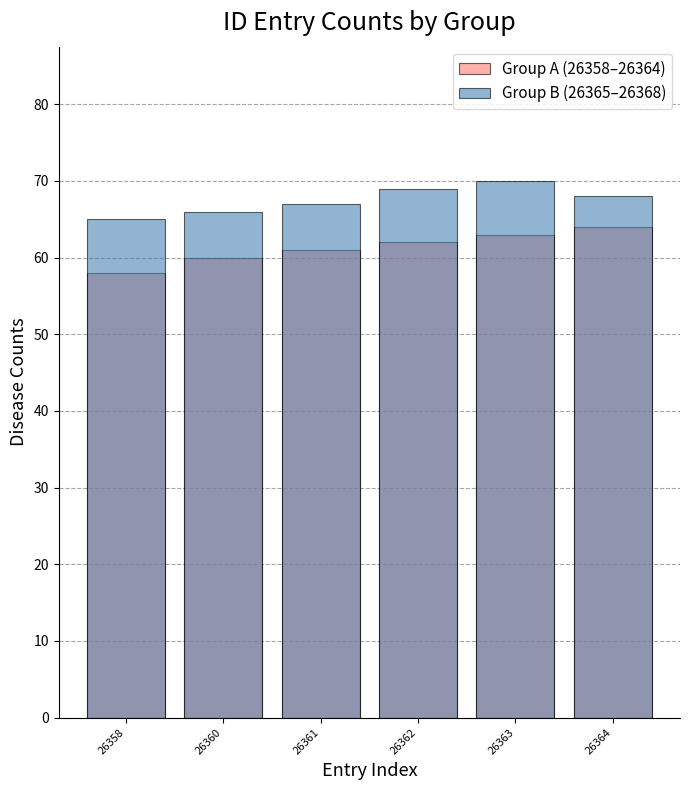

What is the minimum value for Group B (26365–26368)?

65